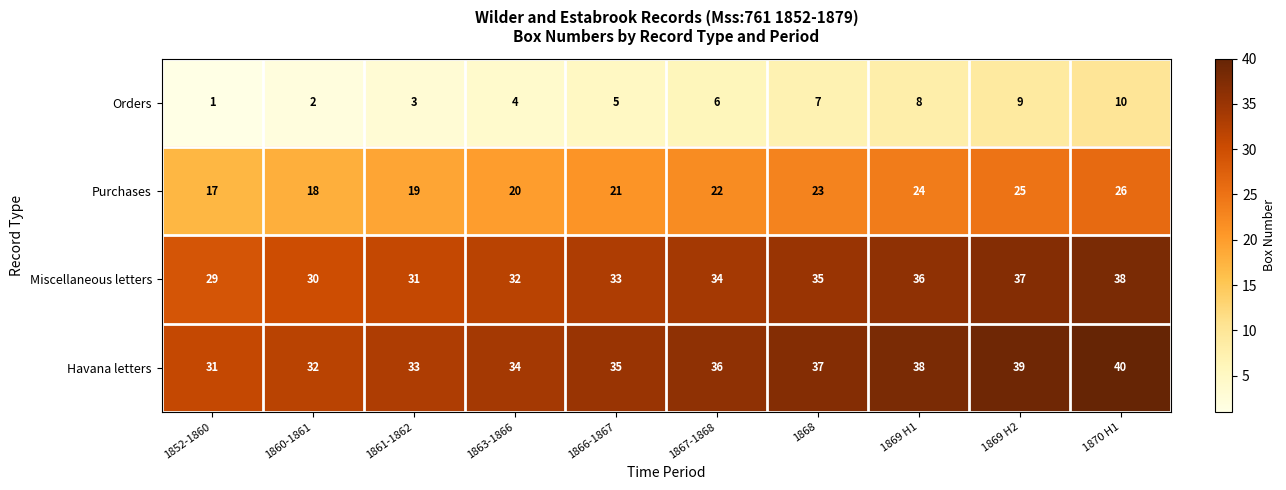

What is the maximum value shown in the chart?

40